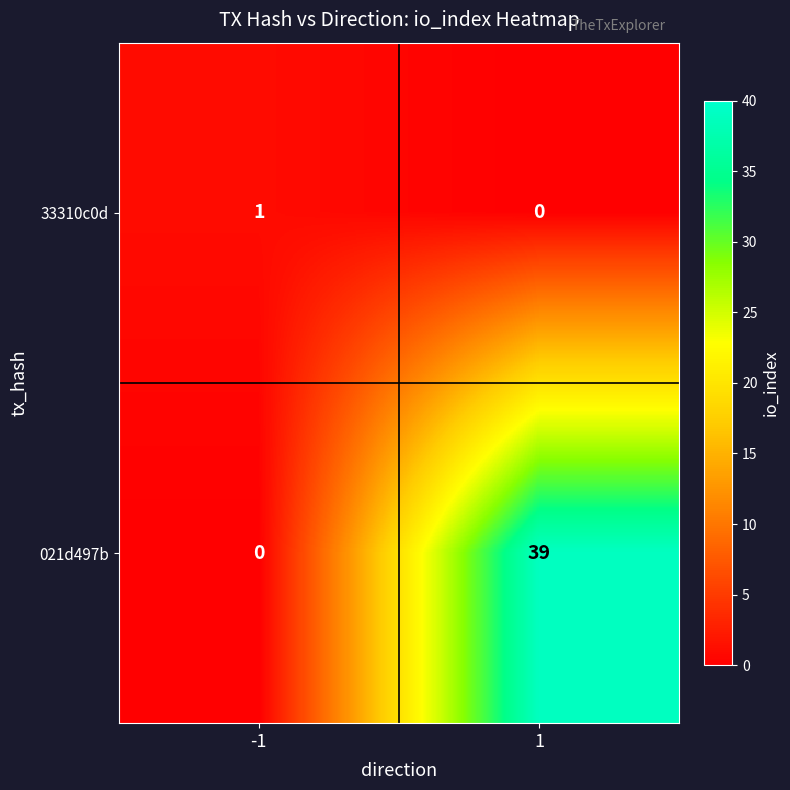

What is the difference between the 021d497b values at 1 and -1?

39